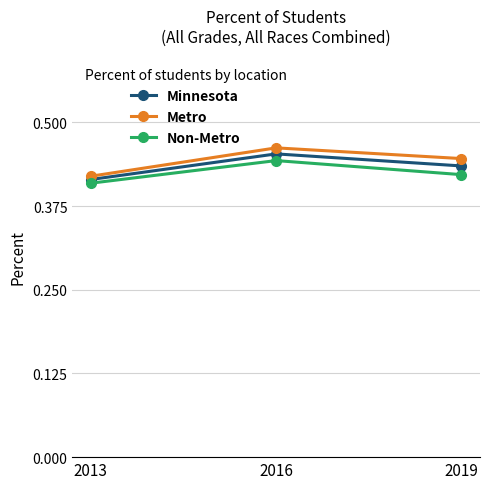

Does the chart have visible grid lines?

Yes